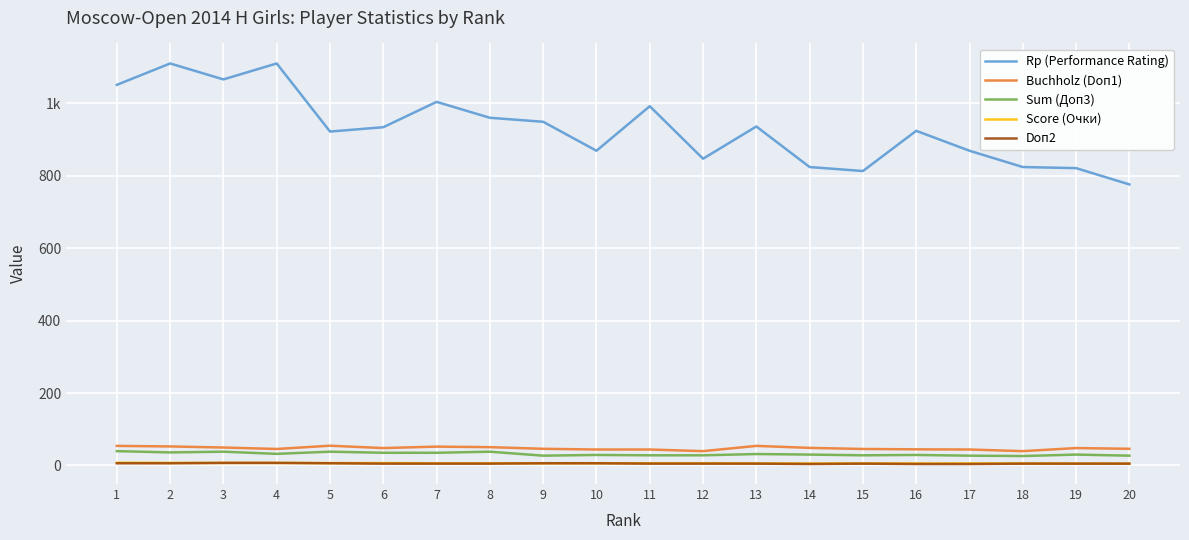

What is the difference between the maximum and minimum values in the Sum (Доп3) series?

13.5